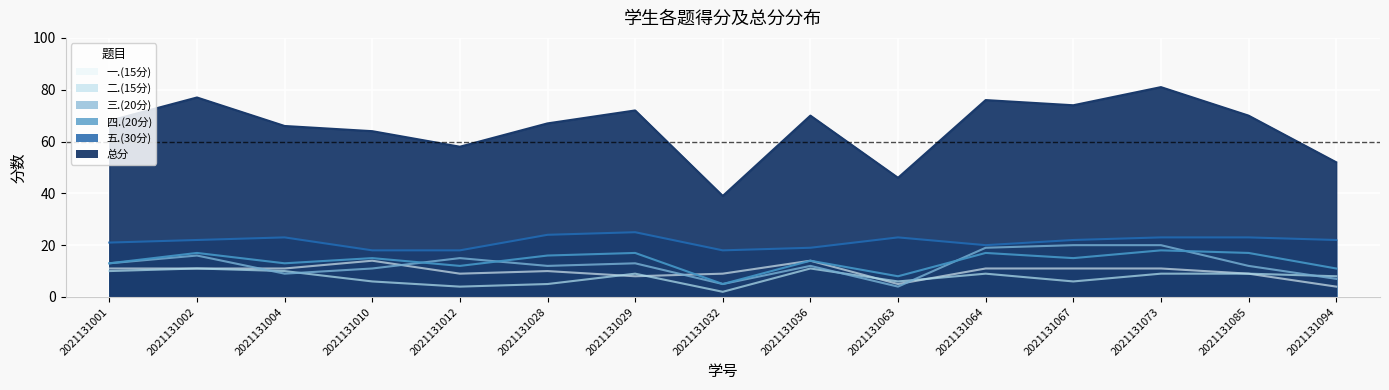

What are all the series names shown in the legend?

总分, 五.(30分), 四.(20分), 三.(20分), 二.(15分), 一.(15分)